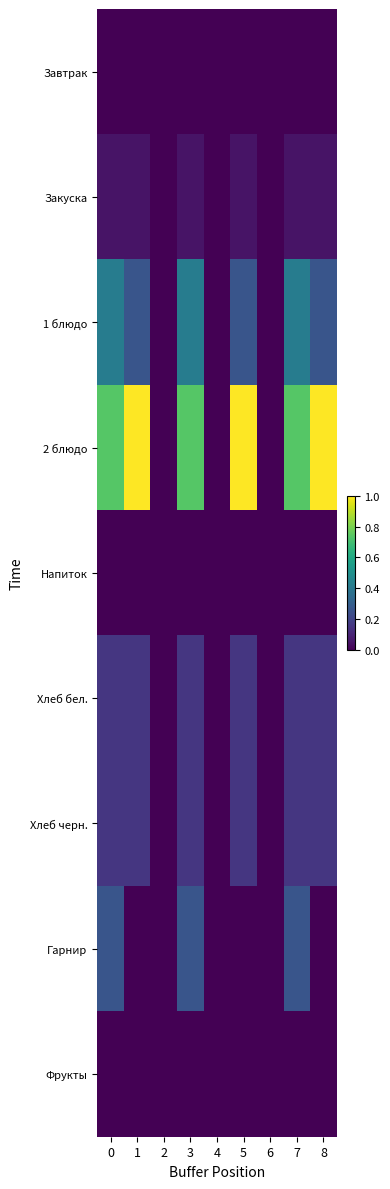

Reading left to right, what are all the values shown in this chart?

Завтрак: 0=0.0	1=0.0	2=0.0	3=0.0	4=0.0	5=0.0	6=0.0	7=0.0	8=0.0
Закуска: 0=0.1	1=0.1	2=0.0	3=0.1	4=0.0	5=0.1	6=0.0	7=0.1	8=0.1
1 блюдо: 0=0.4	1=0.3	2=0.0	3=0.4	4=0.0	5=0.3	6=0.0	7=0.4	8=0.3
2 блюдо: 0=0.7	1=1.0	2=0.0	3=0.7	4=0.0	5=1.0	6=0.0	7=0.7	8=1.0
Напиток: 0=0.0	1=0.0	2=0.0	3=0.0	4=0.0	5=0.0	6=0.0	7=0.0	8=0.0
Хлеб бел.: 0=0.2	1=0.2	2=0.0	3=0.2	4=0.0	5=0.2	6=0.0	7=0.2	8=0.2
Хлеб черн.: 0=0.2	1=0.2	2=0.0	3=0.2	4=0.0	5=0.2	6=0.0	7=0.2	8=0.2
Гарнир: 0=0.3	1=0.0	2=0.0	3=0.3	4=0.0	5=0.0	6=0.0	7=0.3	8=0.0
Фрукты: 0=0.0	1=0.0	2=0.0	3=0.0	4=0.0	5=0.0	6=0.0	7=0.0	8=0.0